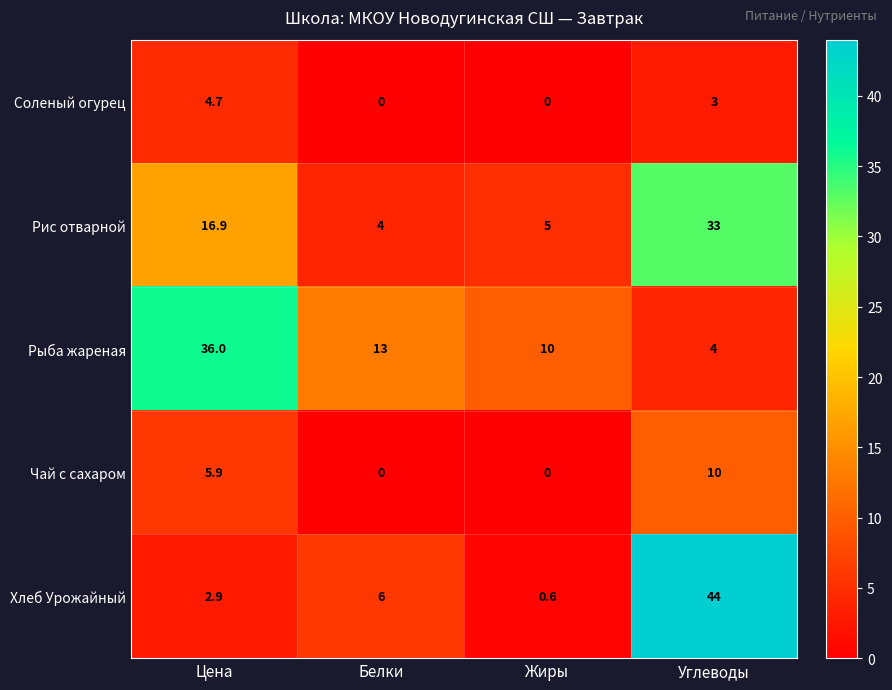

Is it true that Соленый огурец equals 1.0 at Углеводы?

False